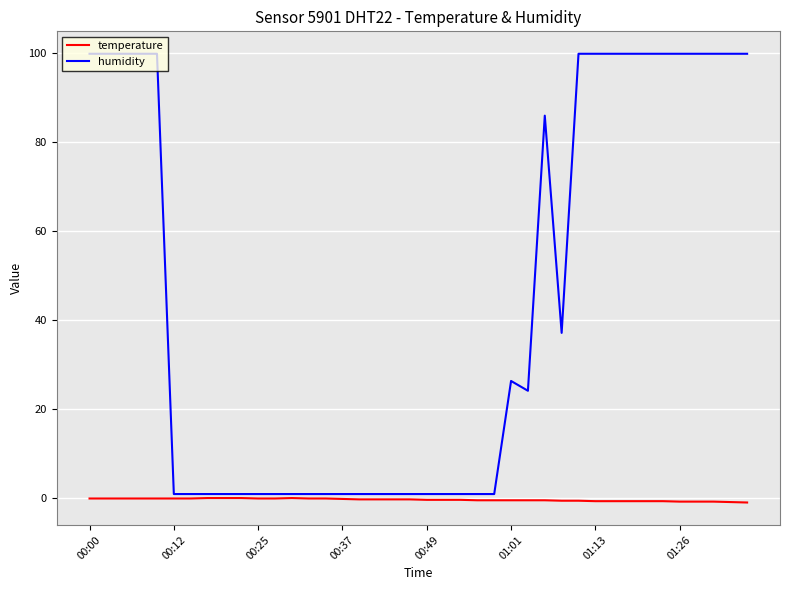

What is the difference between the maximum and second lowest values in the humidity series?

98.9